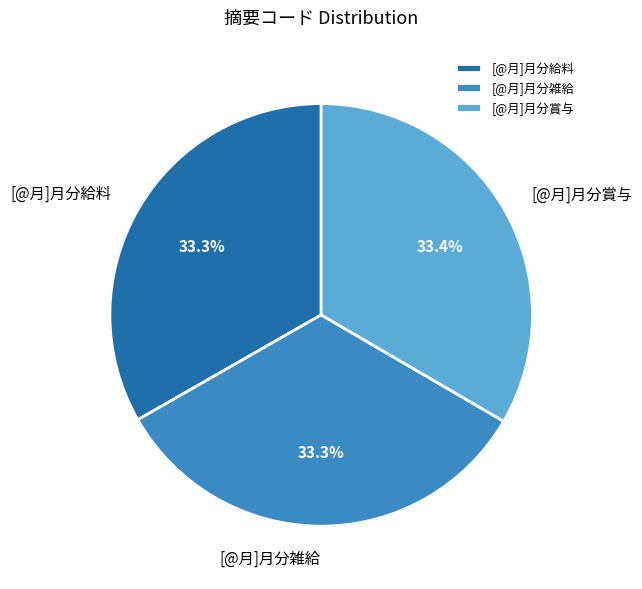

Approximately how many times larger is the value at [@月]月分賞与 compared to [@月]月分雑給?

1.0